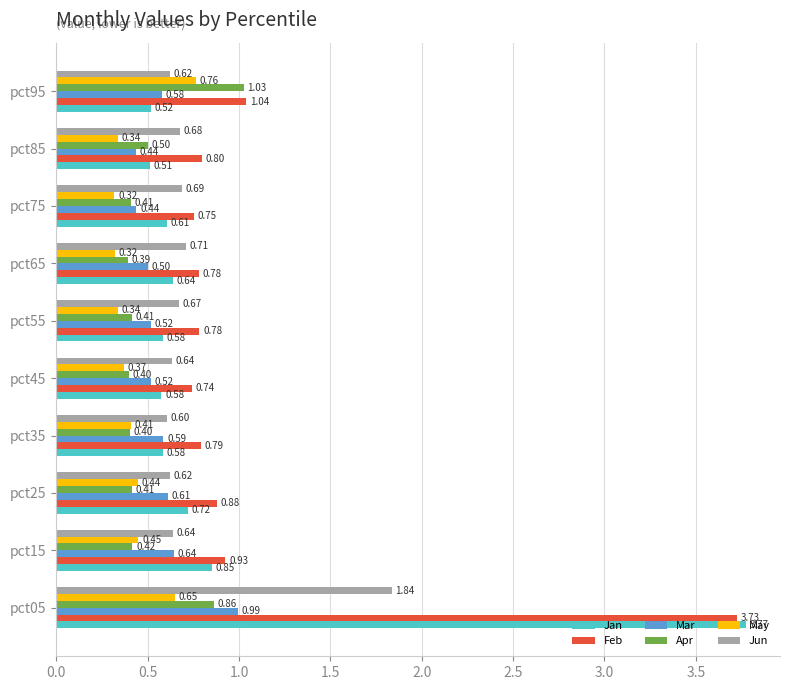

Which series has the largest total across all categories?

Feb